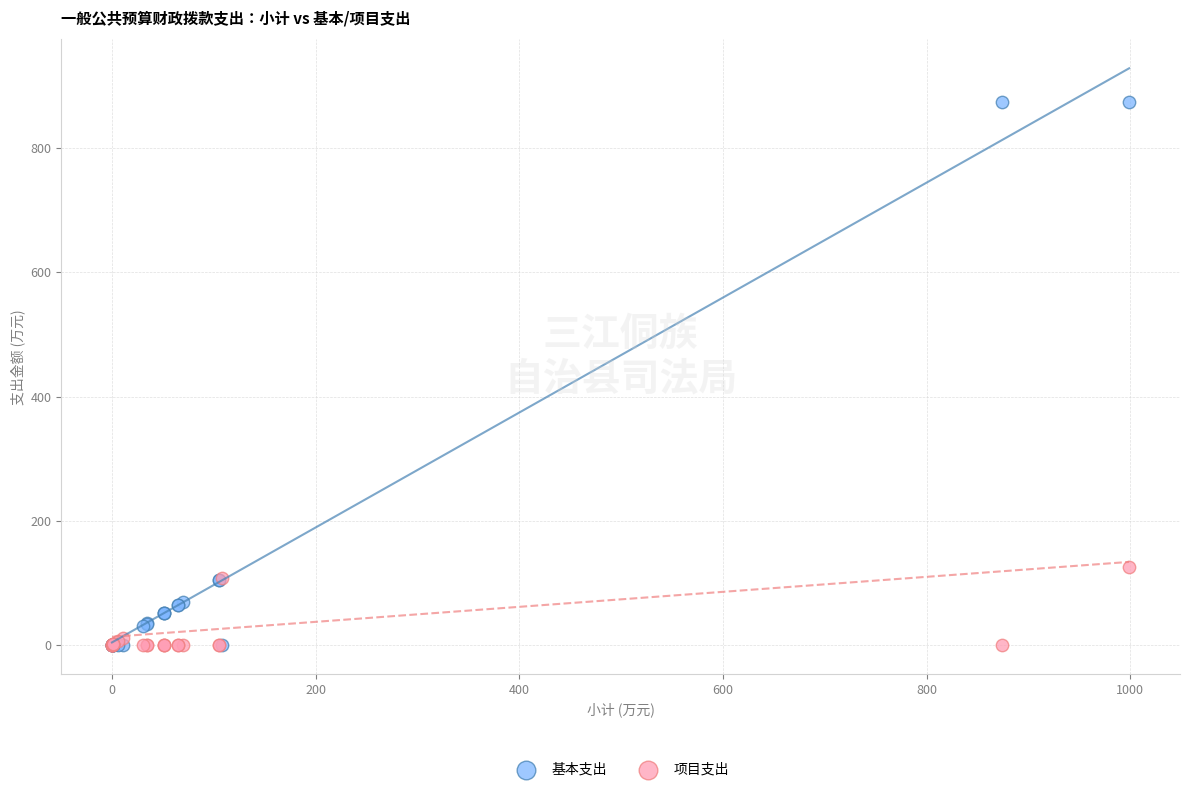

Which series contains the highest Y value?

基本支出